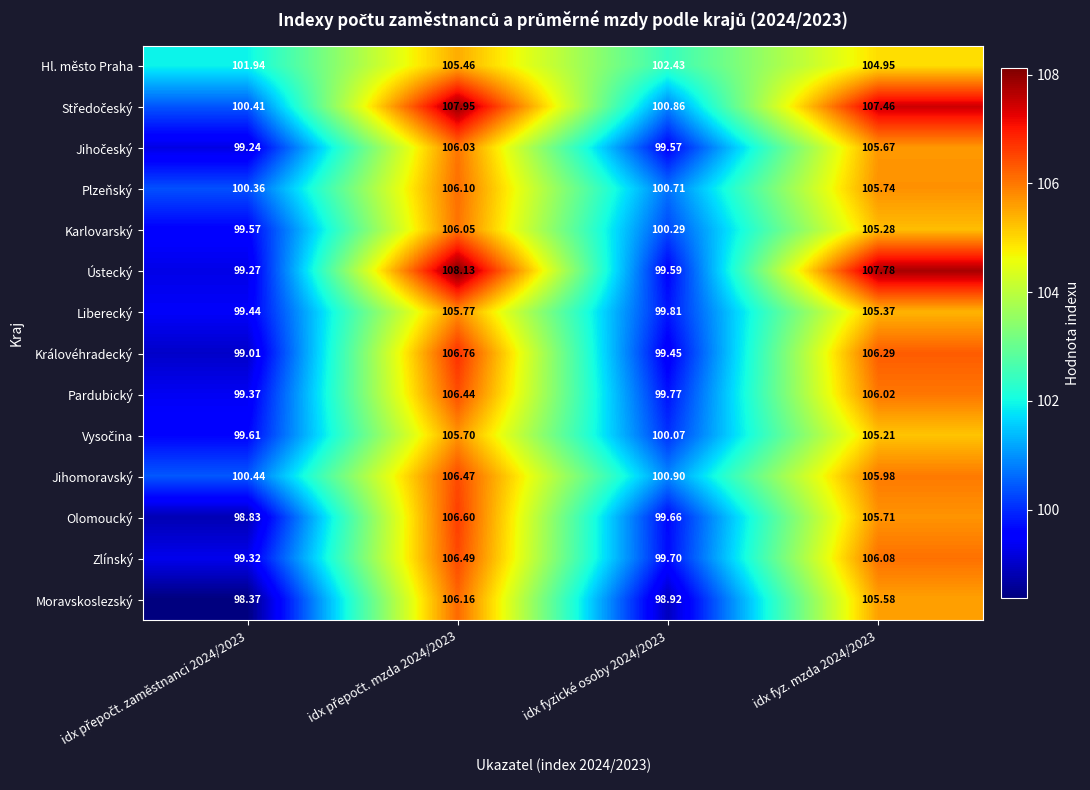

Which series changed the most between idx fyzické osoby 2024/2023 and idx fyz. mzda 2024/2023?

Ústecký